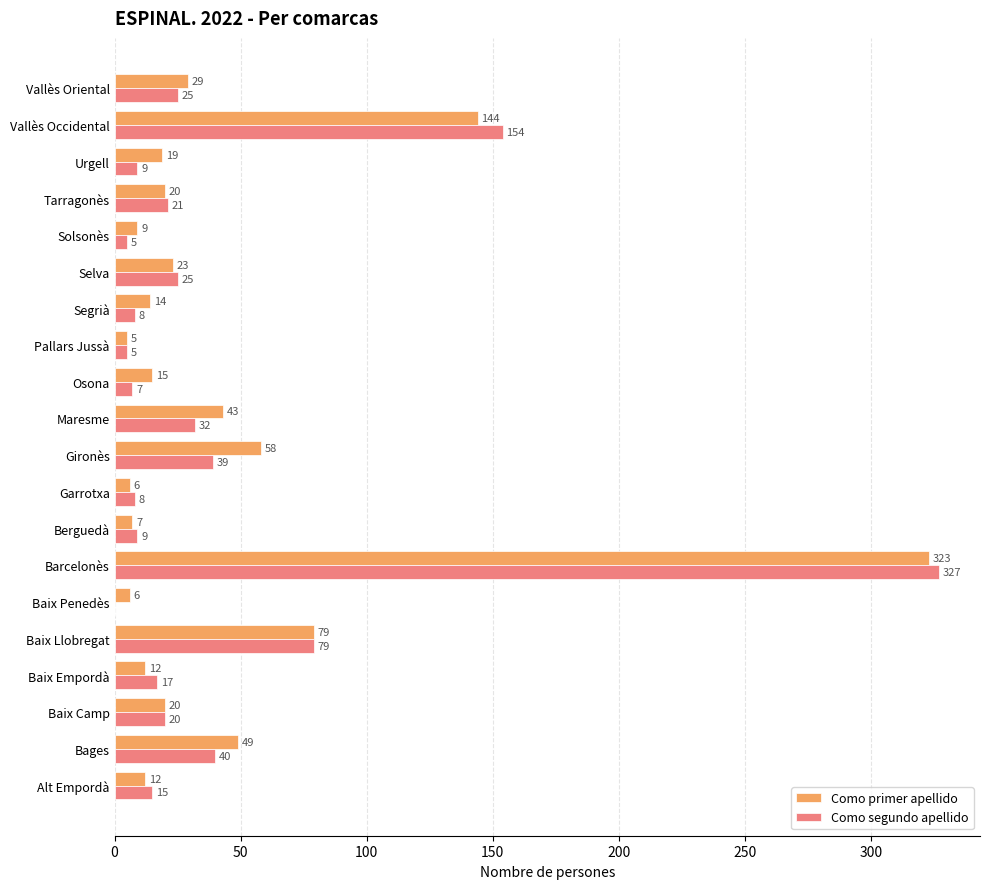

What is the sum of all Como primer apellido values?

893